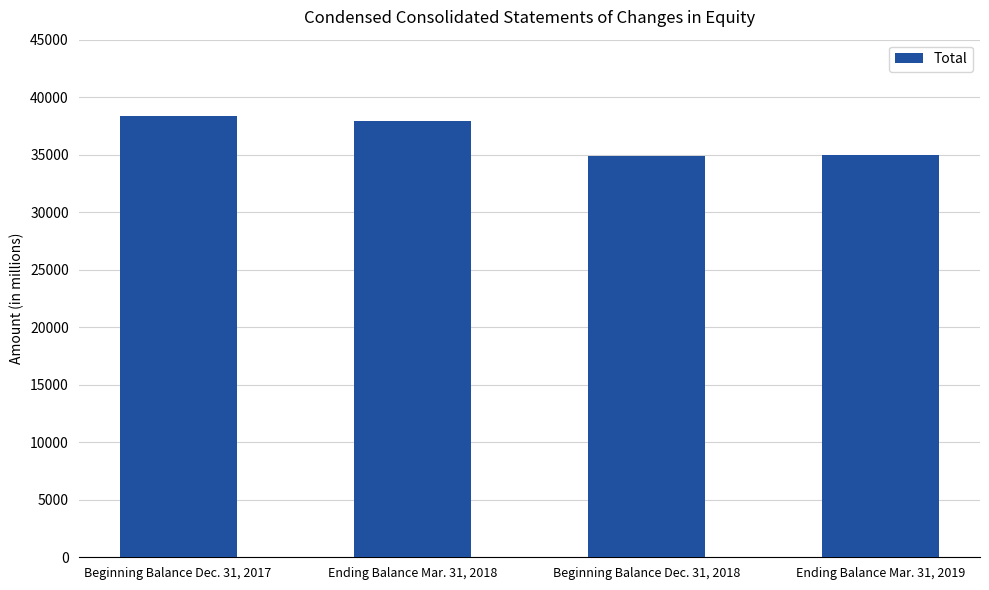

What is the maximum value shown in the chart?

38396